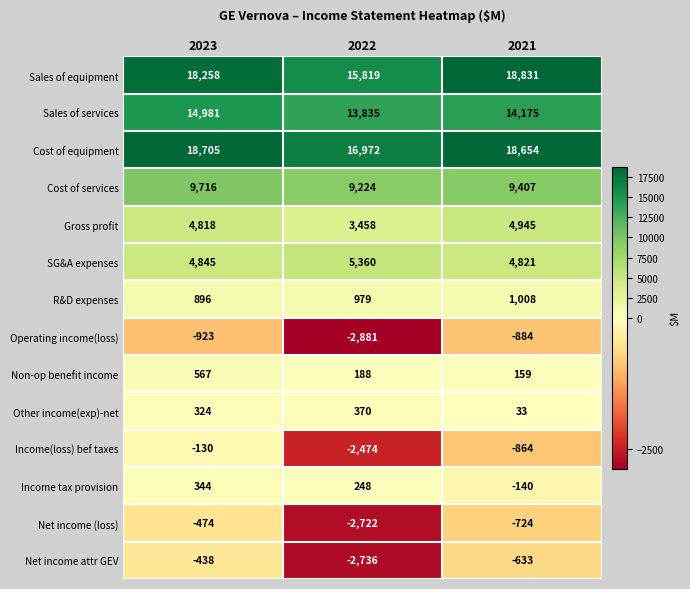

Count the Sales of equipment values in the range 15819 to 18831.

3